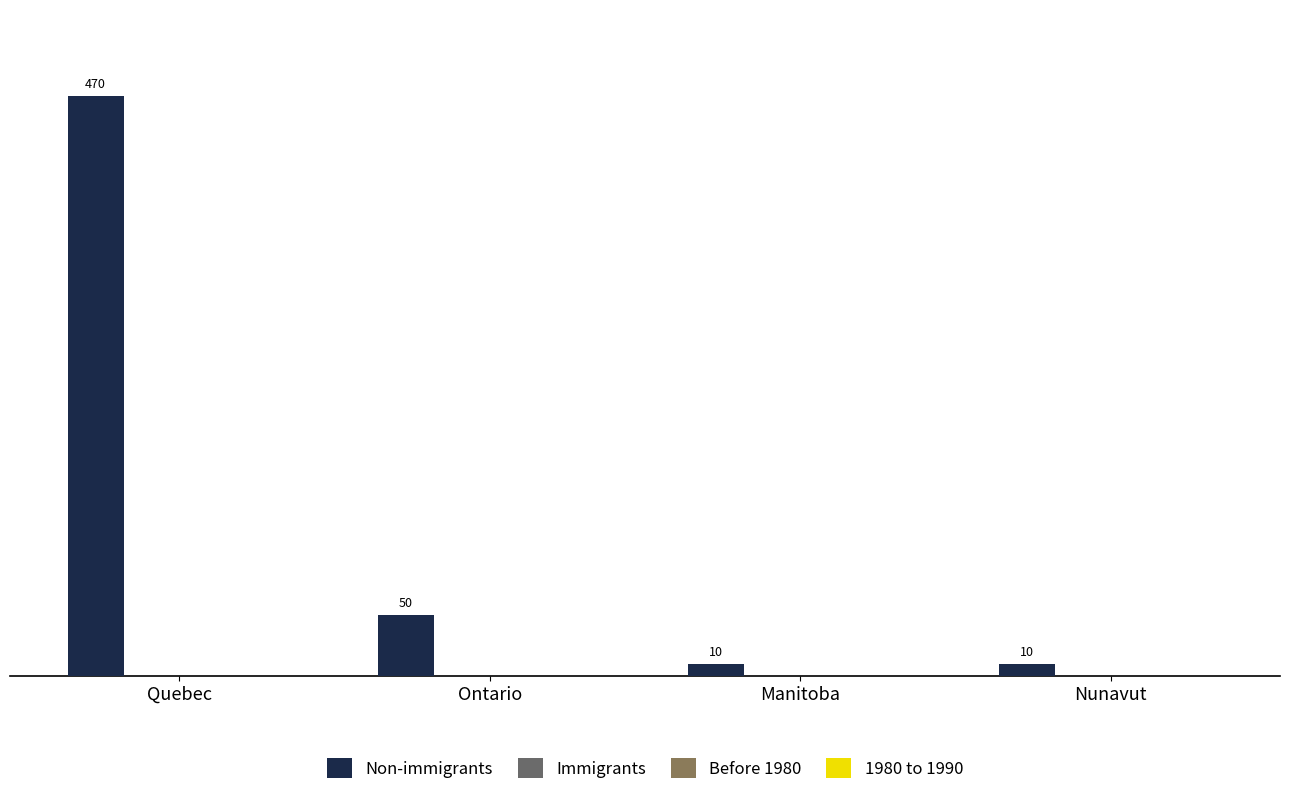

What is the label of the 4th bar from the left?

Nunavut